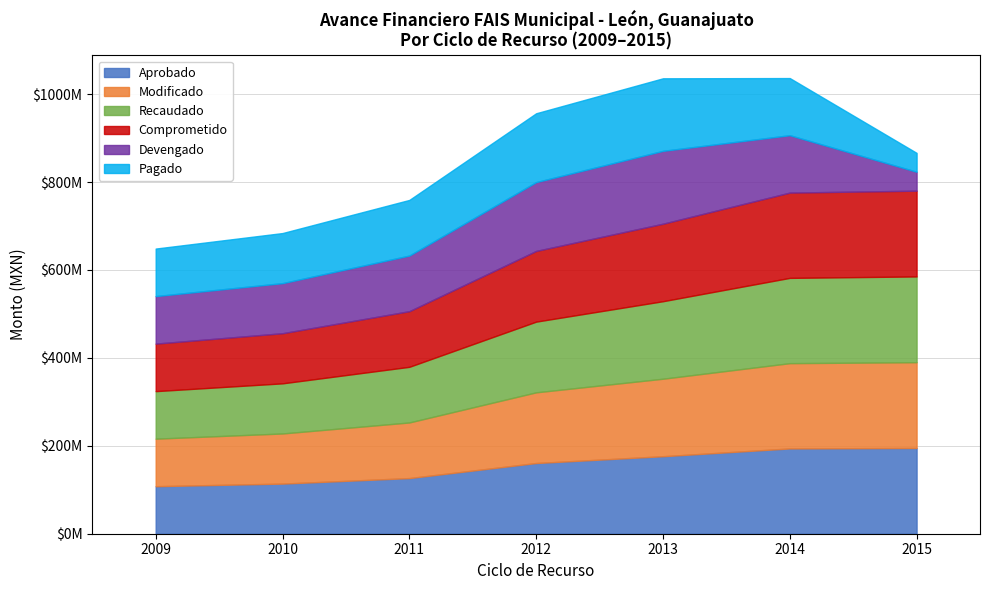

Between 2011 and 2012, which series saw the biggest shift?

Aprobado